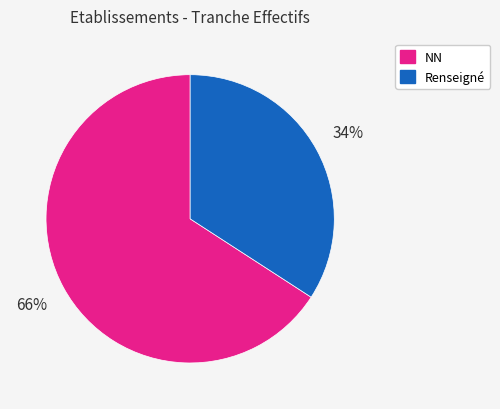

To the nearest percent, what is the average slice percentage?

50%